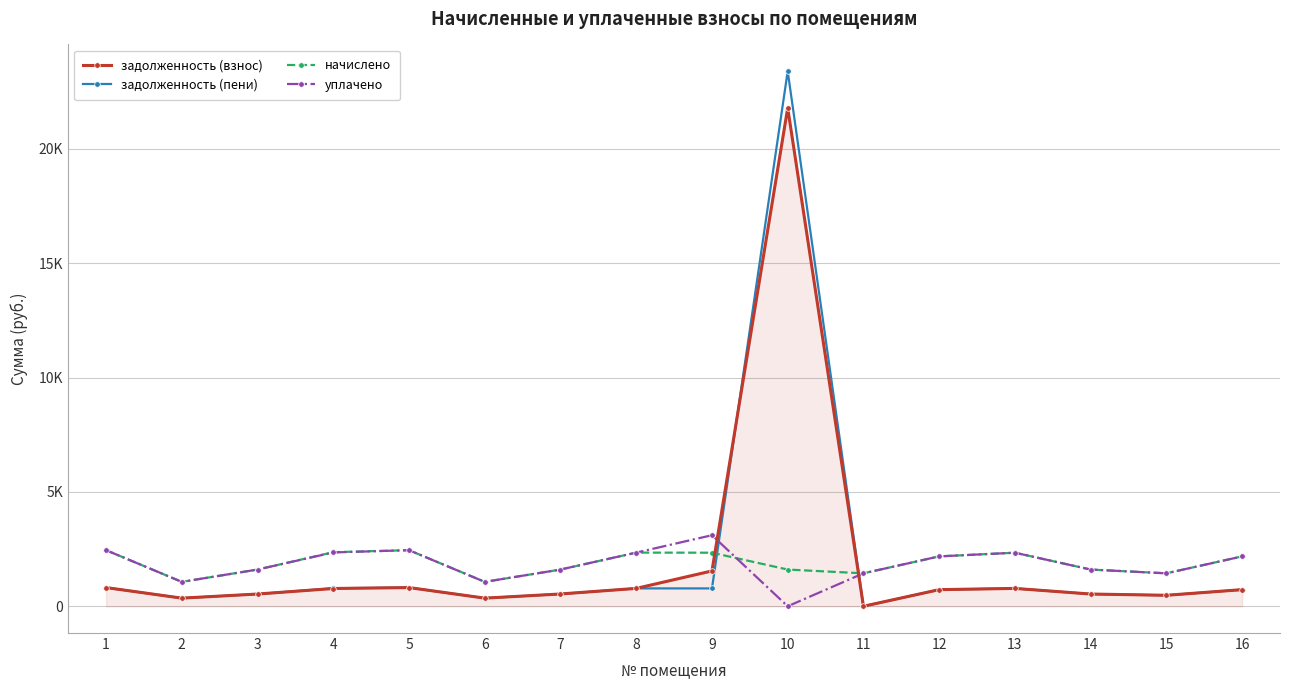

What is the sum of the уплачено values at 9 and 3?

4712.6